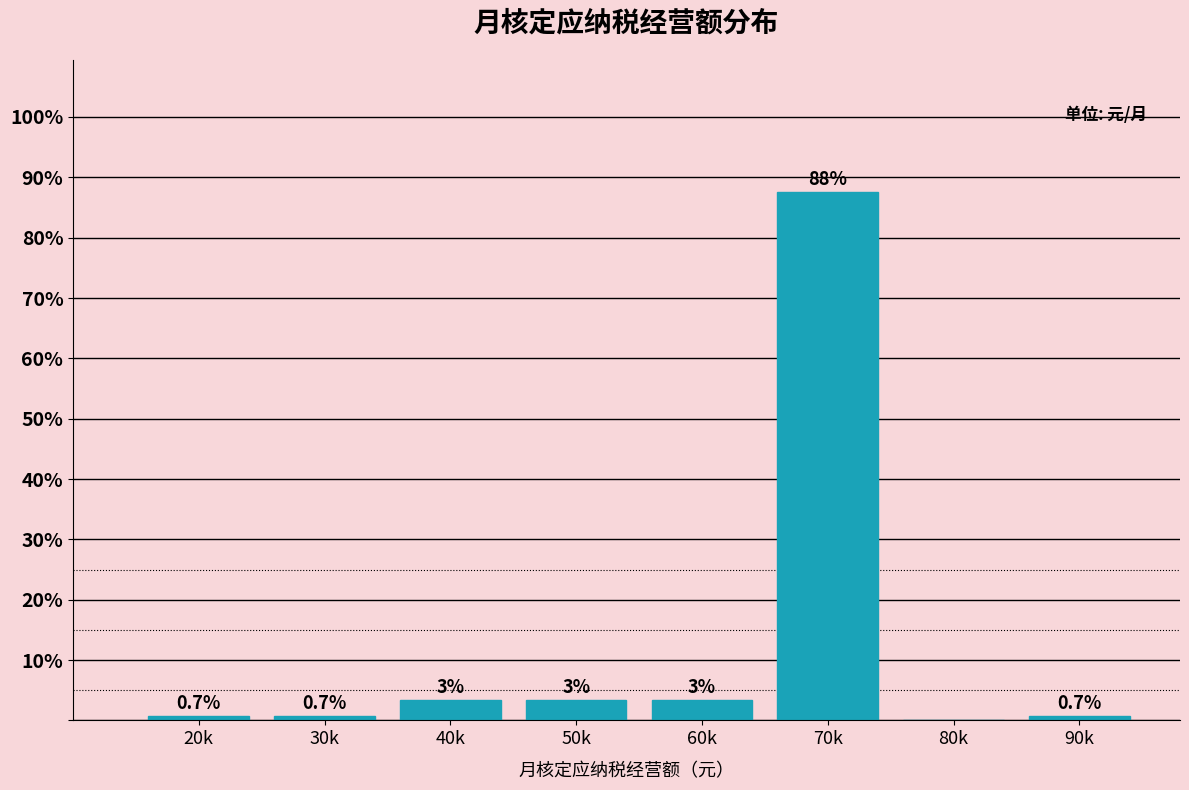

True or false: the data shows 0.7 at 30k.

True